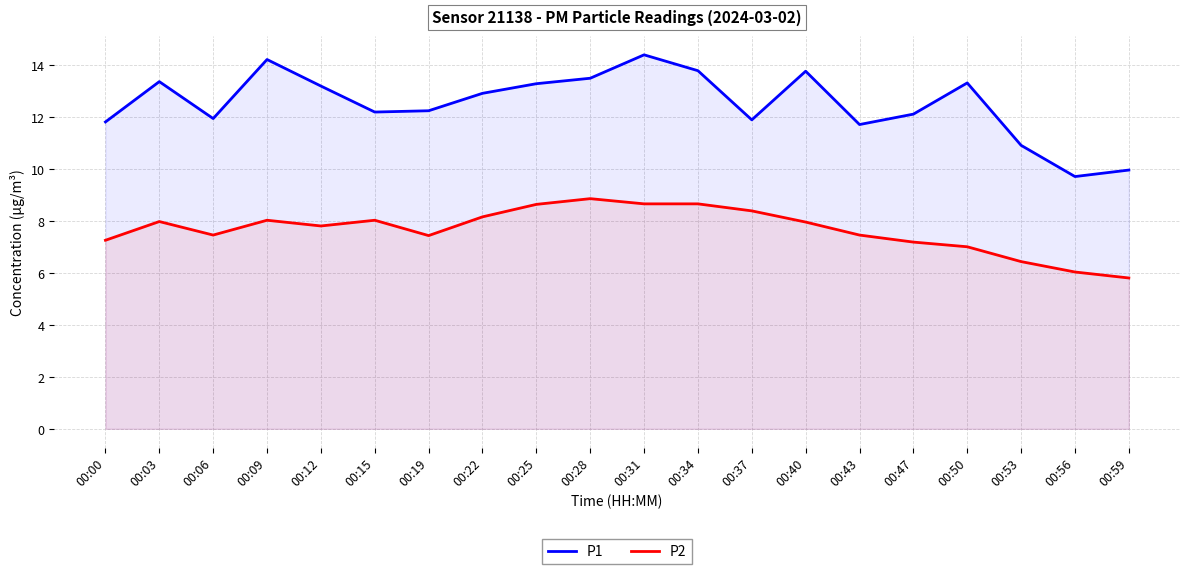

Is the value of P1 at 00:22 greater than the value of P2 at 00:25?

Yes